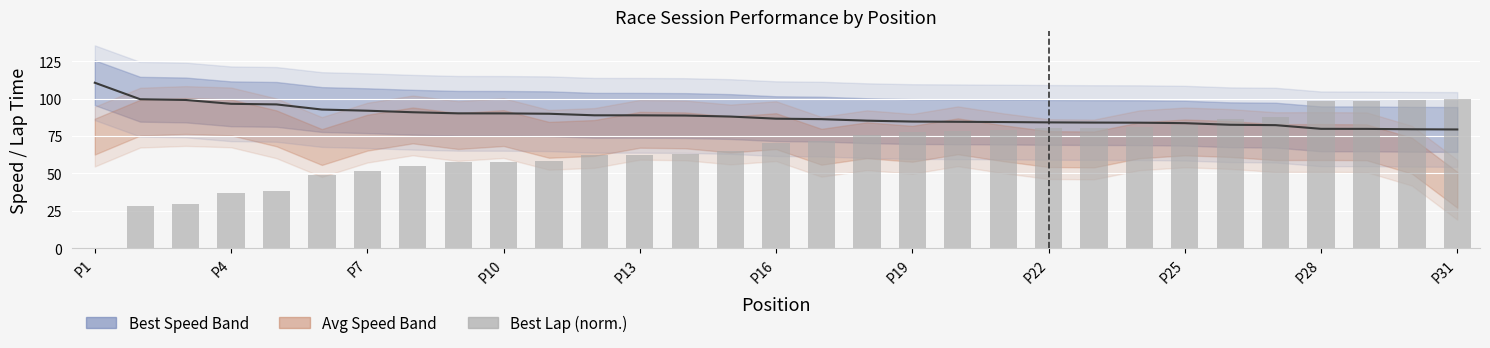

What is the spread (max minus min) of values at P31?

20.6